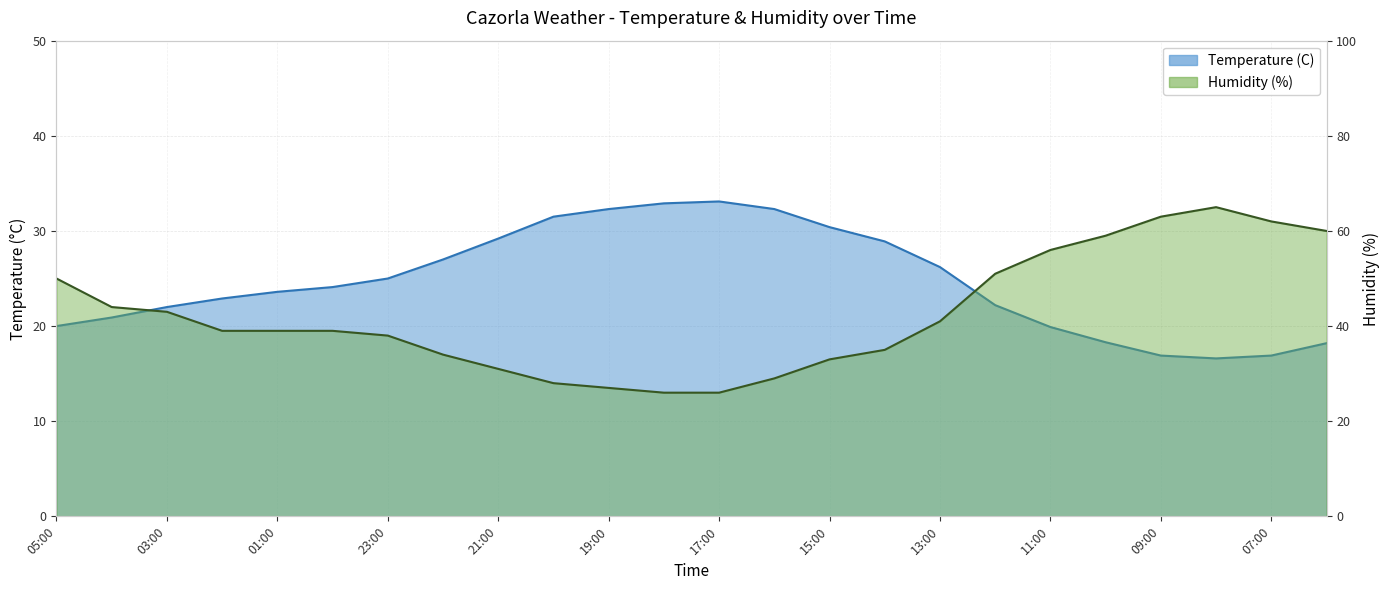

How many series are shown in this chart?

2